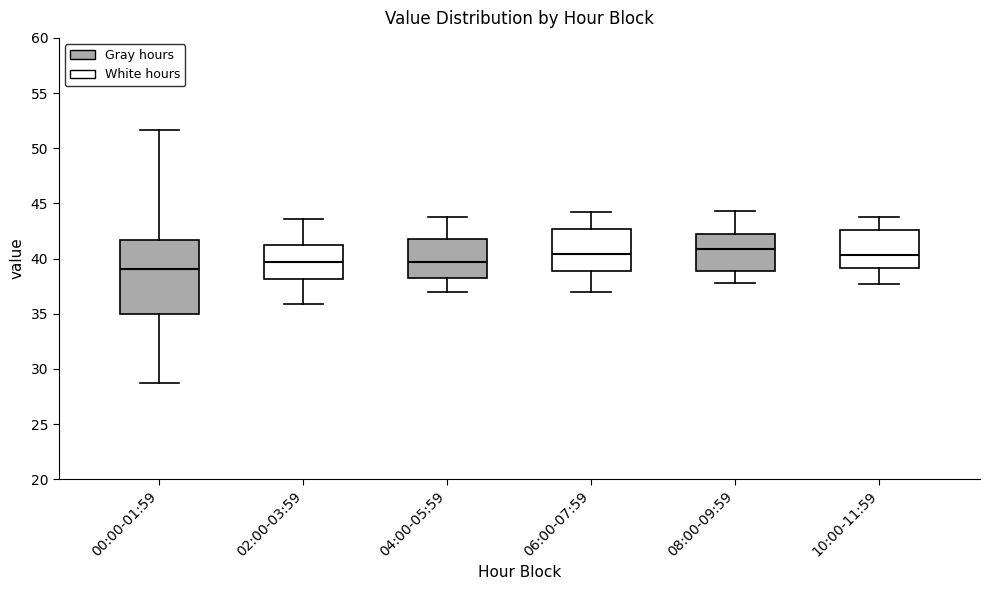

Reading left to right, transcribe this box plot: for each box, give where its median line is, the range the box spans, and where its two whiskers end, as read against the y-axis. The values are not printed on the chart, so give them approximately, as read against the axis.

00:00-01:59: median 39.0, box 35.0 to 41.5, whiskers 28.5 to 51.5
02:00-03:59: median 39.5, box 38.0 to 41.5, whiskers 36.0 to 43.5
04:00-05:59: median 39.5, box 38.5 to 41.5, whiskers 37.0 to 44.0
06:00-07:59: median 40.5, box 39.0 to 42.5, whiskers 37.0 to 44.0
08:00-09:59: median 41.0, box 39.0 to 42.0, whiskers 38.0 to 44.5
10:00-11:59: median 40.5, box 39.0 to 42.5, whiskers 37.5 to 44.0